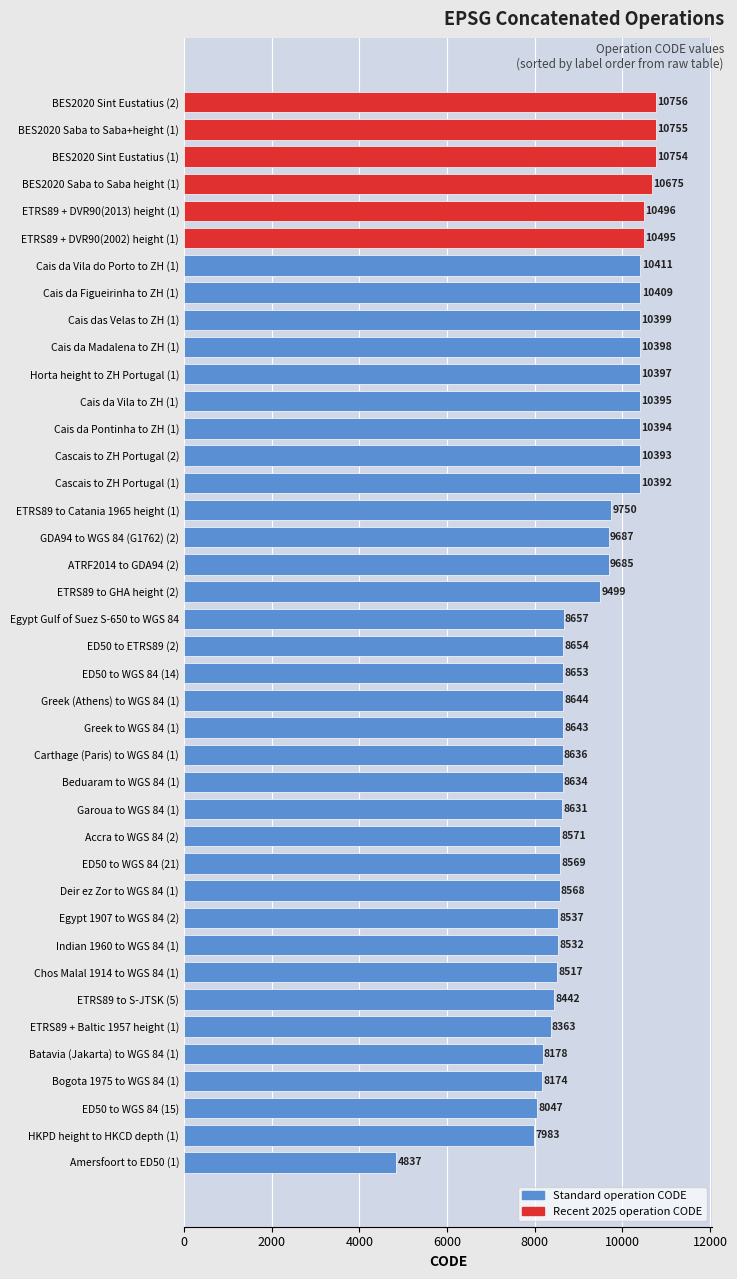

What is the average value?

9265